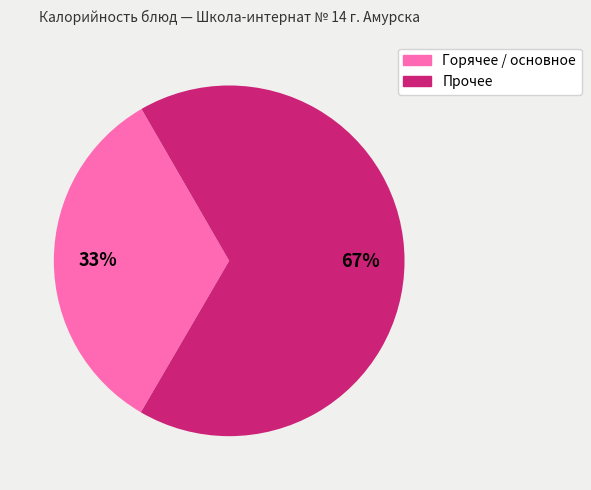

To the nearest percent, what is the average slice percentage?

50%